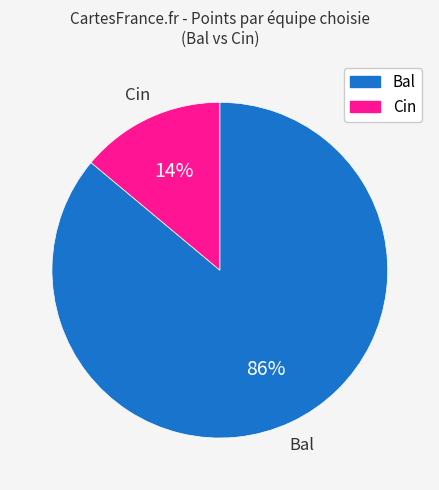

Is there a majority slice in this chart?

Yes